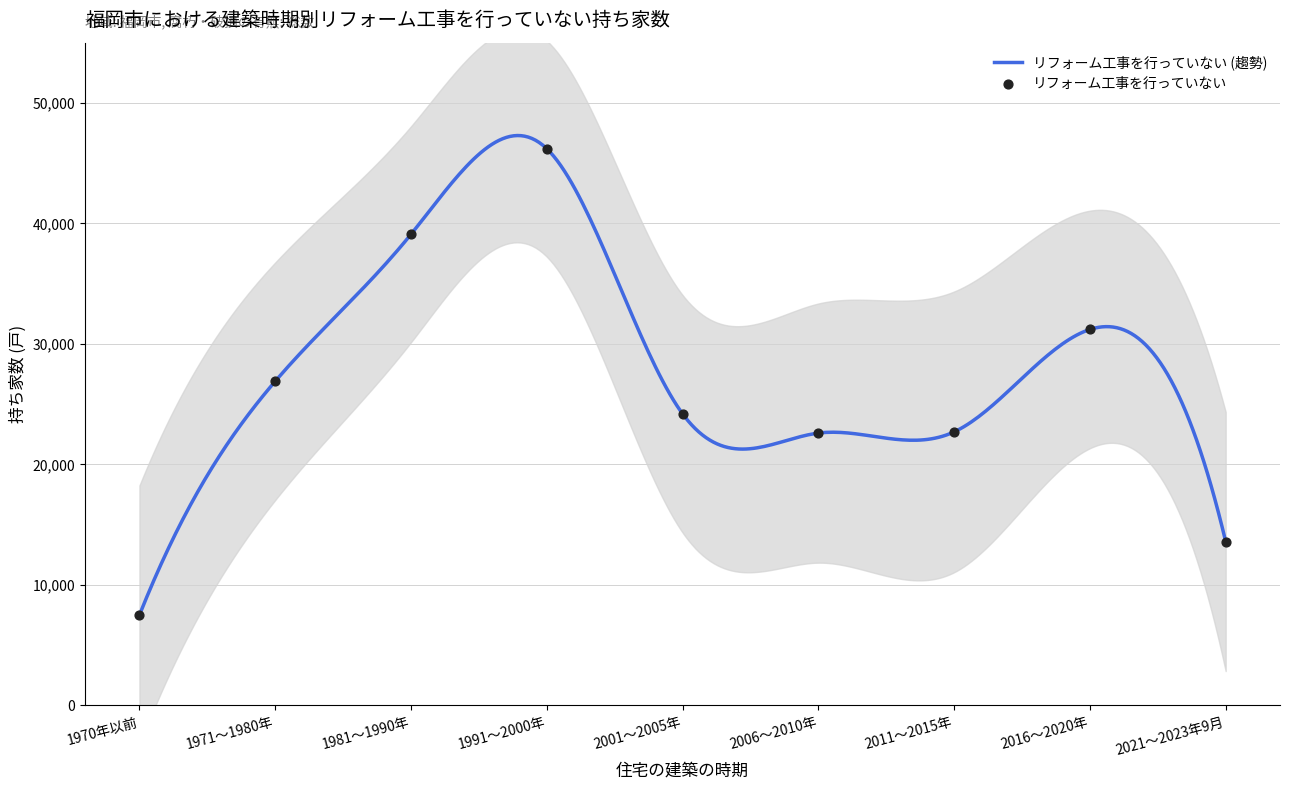

What is the ratio of the value at 2016～2020年 to the value at 2001～2005年?

1.3